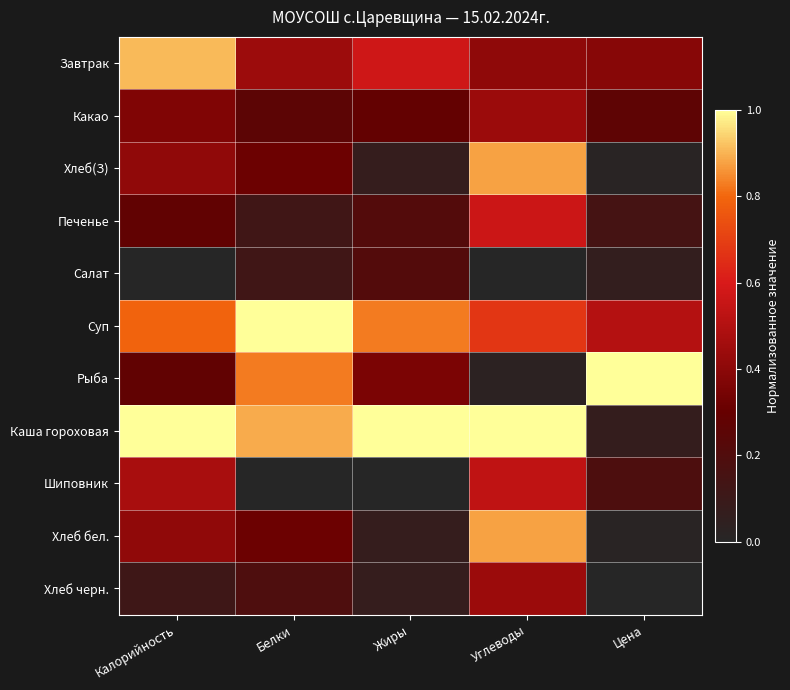

What is the total value across all series at Цена?

2.7